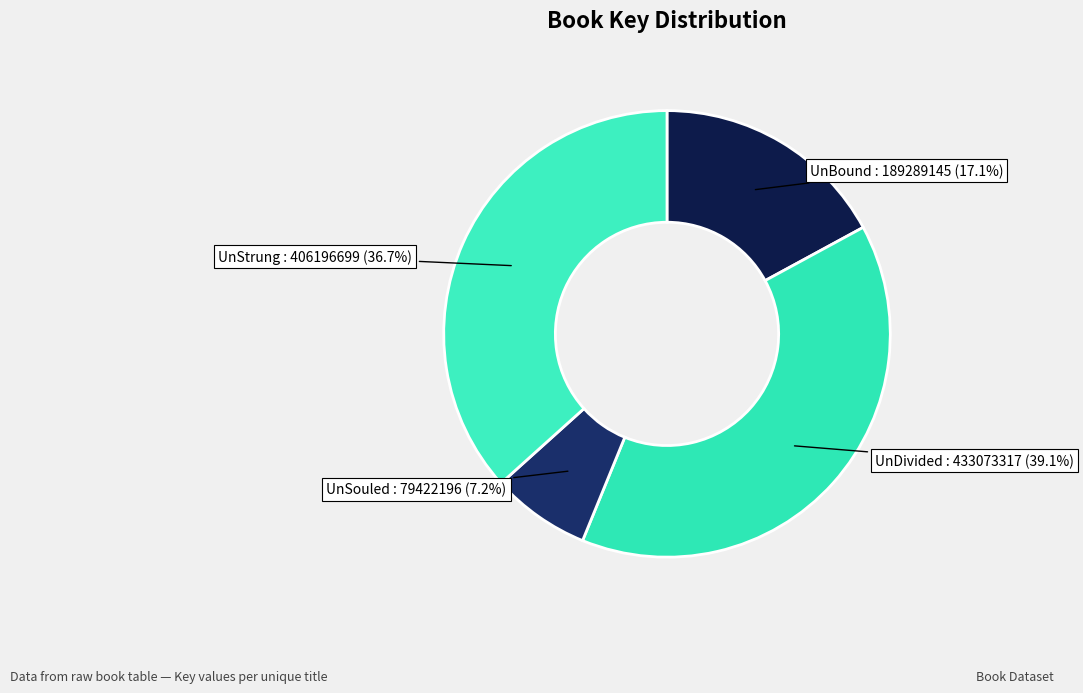

Does any single category account for the majority?

No